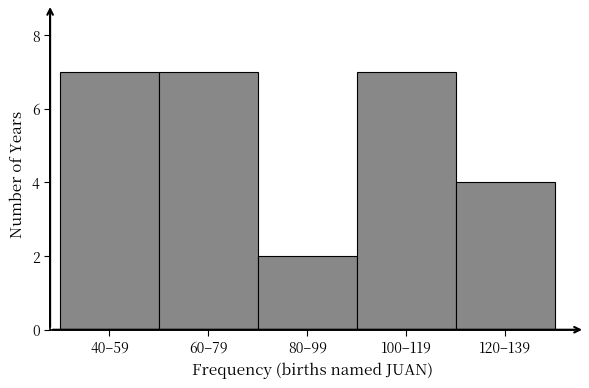

Reading right to left, extract all data points from this chart.

120–139=4	100–119=7	80–99=2	60–79=7	40–59=7